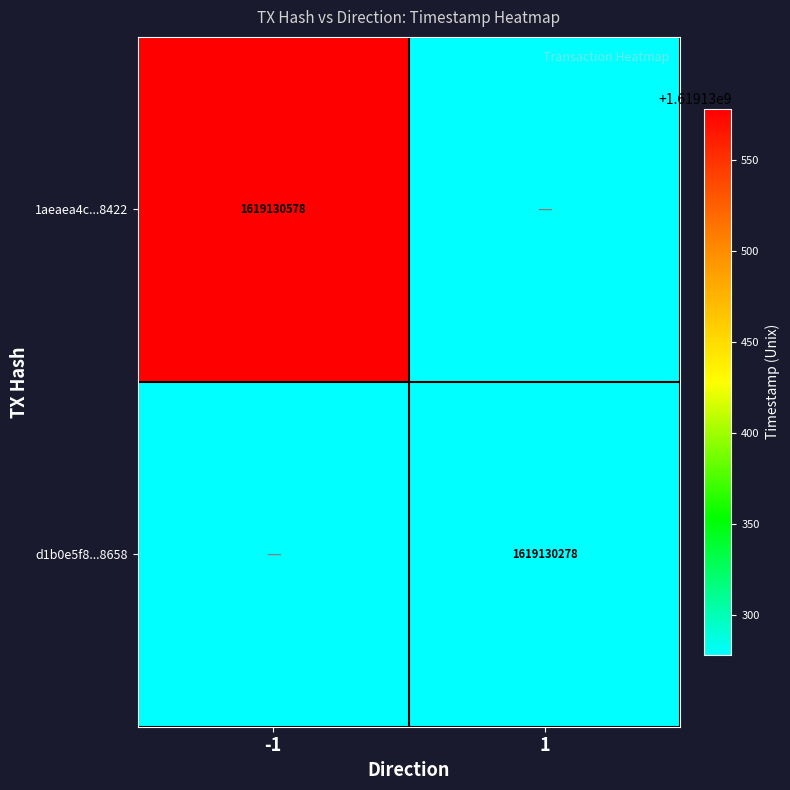

The 1aeaea4c...8422 series shows 1619130578 at -1. True or false?

True